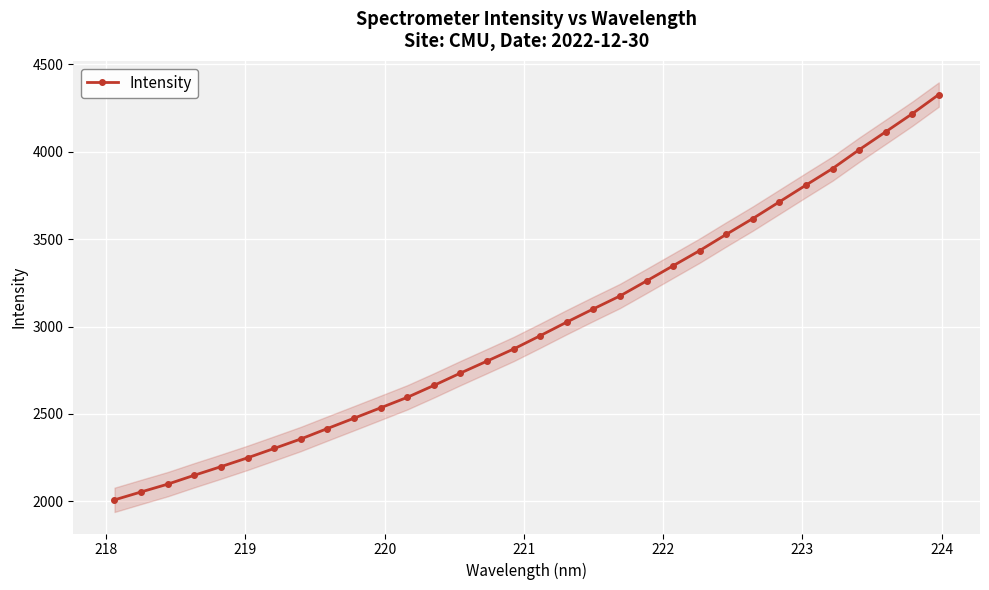

Reading right to left, transcribe all the data shown in this chart.

4326.6	4216.5	4113.3	4010.7	3903.3	3808.8	3713.0	3617.5	3527.0	3434.3	3347.5	3260.6	3174.7	3100.8	3025.4	2947.6	2871.4	2802.3	2733.8	2663.1	2595.0	2535.2	2475.8	2416.7	2357.1	2302.9	2249.3	2198.8	2149.7	2098.8	2054.2	2008.9